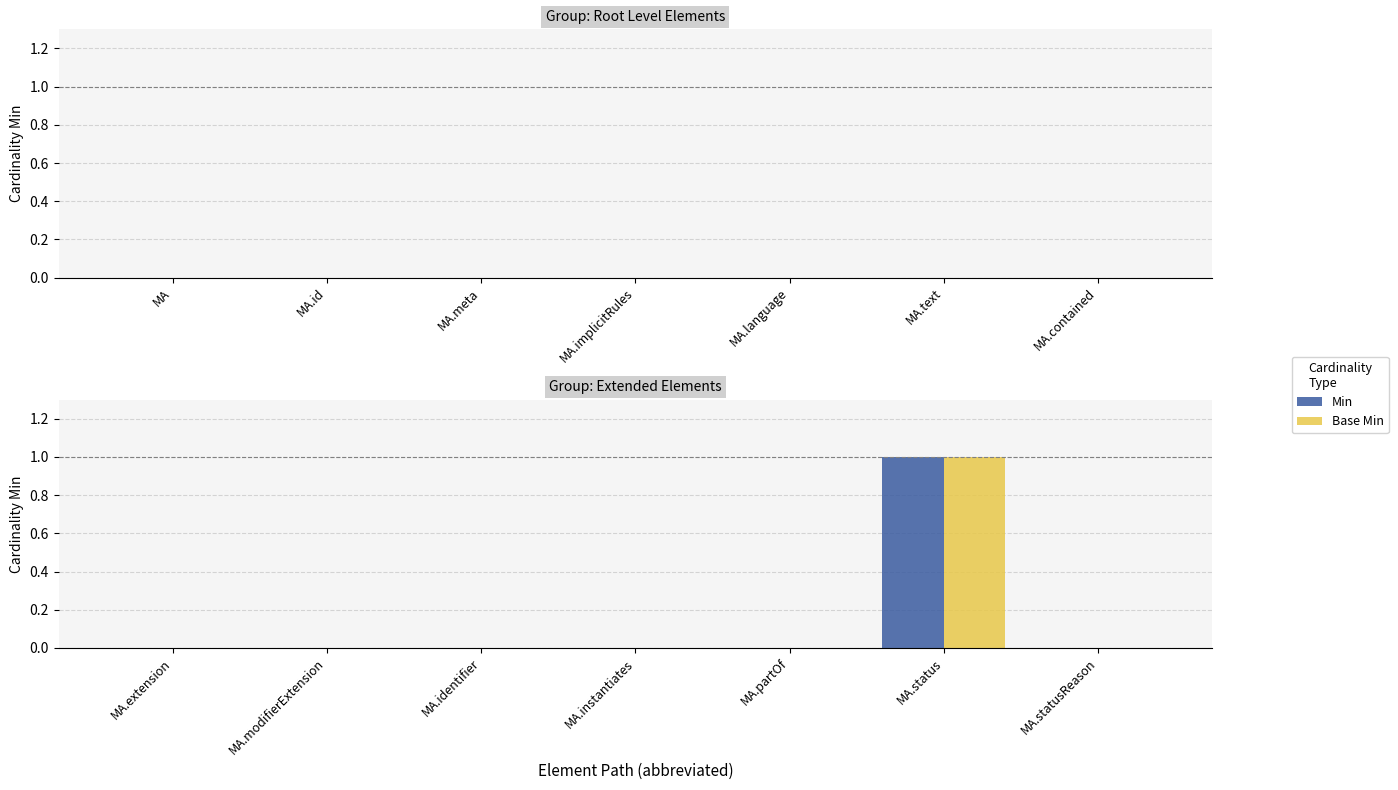

Which category has the highest value in the Min series?

MA.status